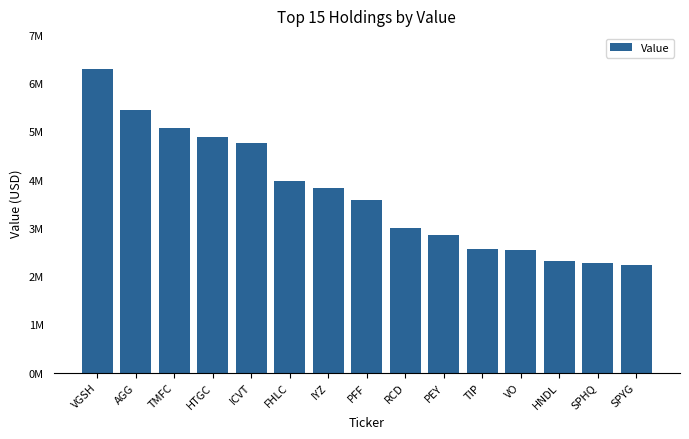

Does the chart contain any negative values?

No